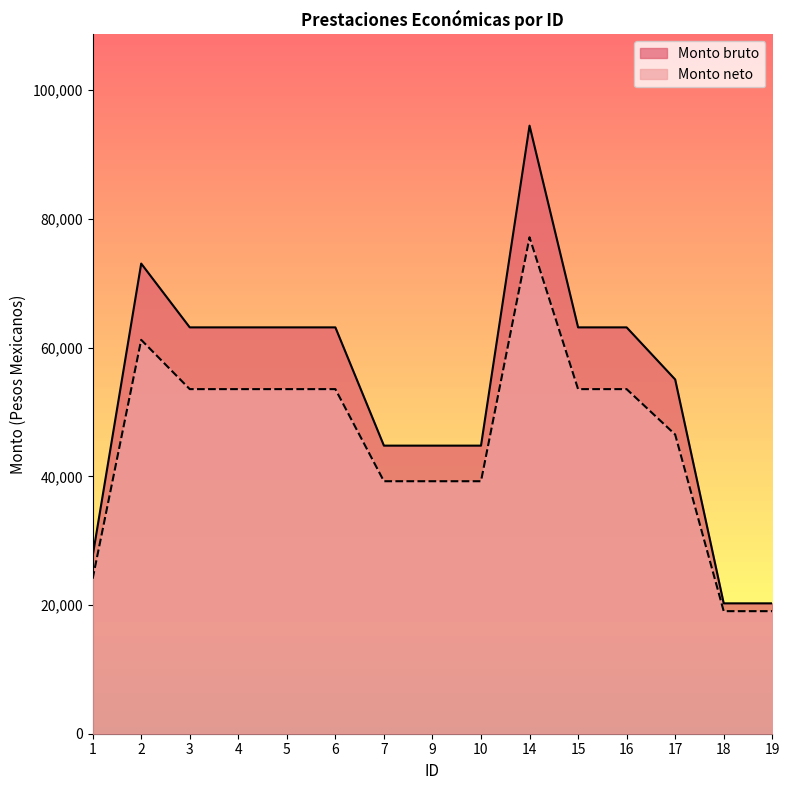

What value does the Monto neto series have at 3?

53547.4